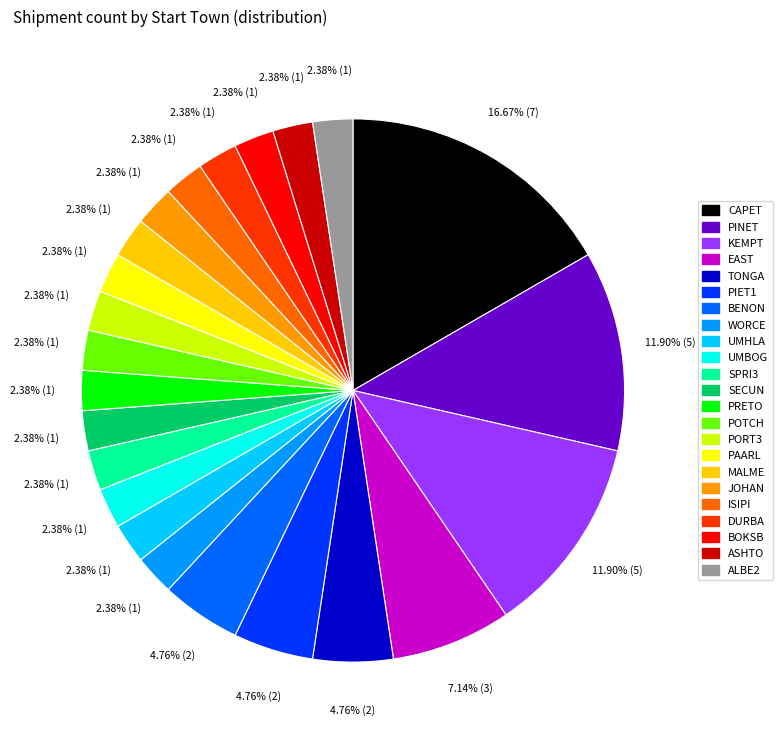

Is there any slice that represents more than half of the pie?

No